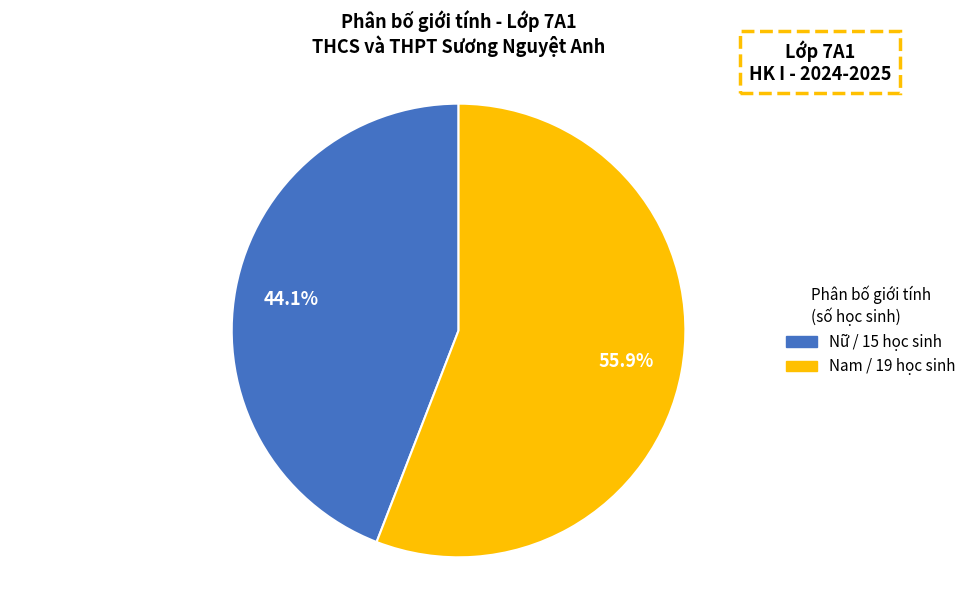

Which category has the biggest portion of the pie?

Nam